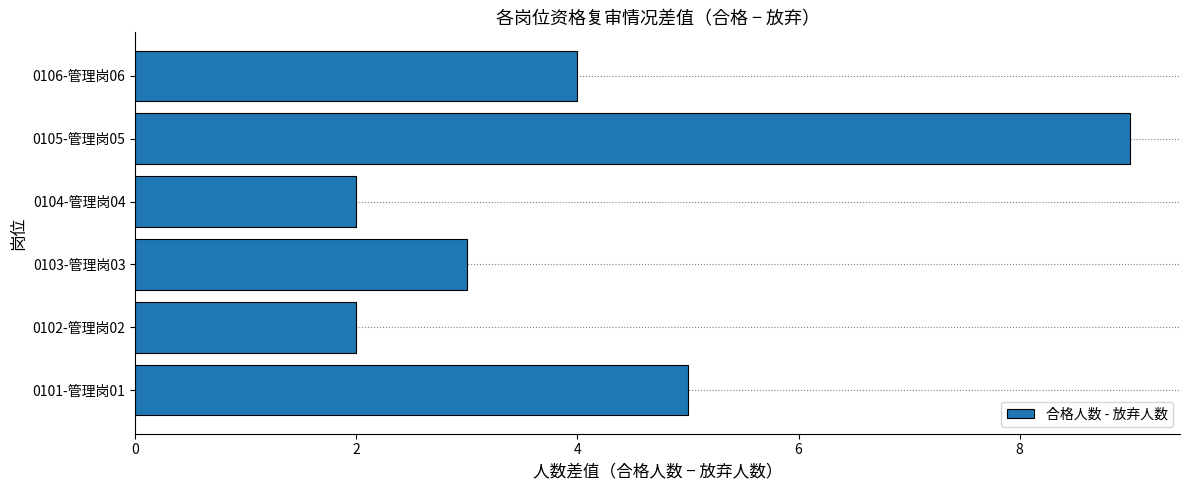

Which has a higher value, 0104-管理岗04 or 0103-管理岗03?

0103-管理岗03